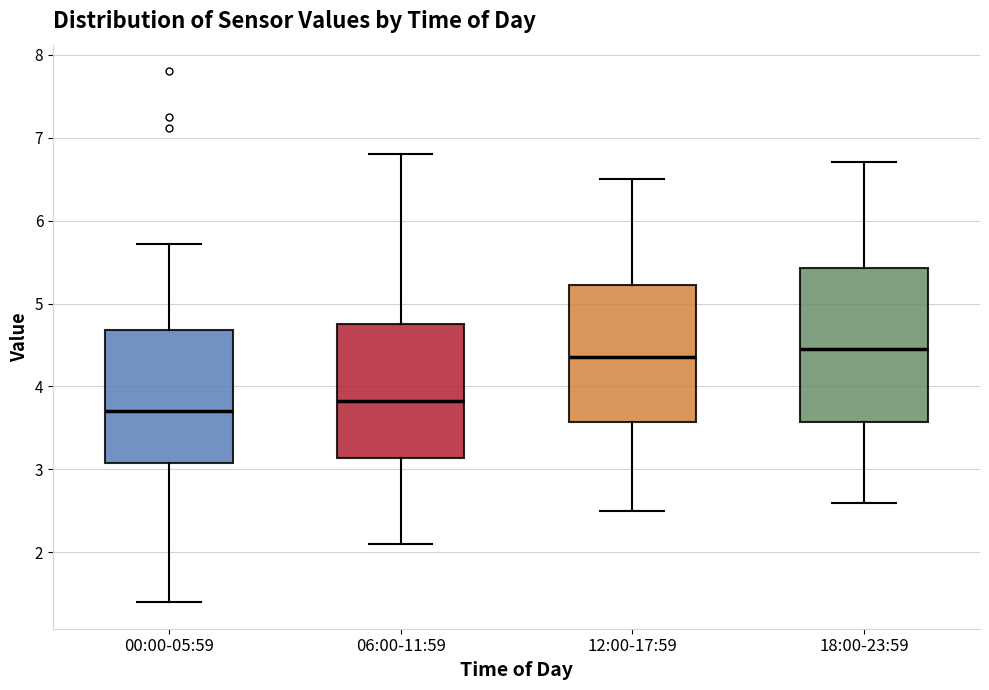

Which box has the highest median line?

18:00-23:59